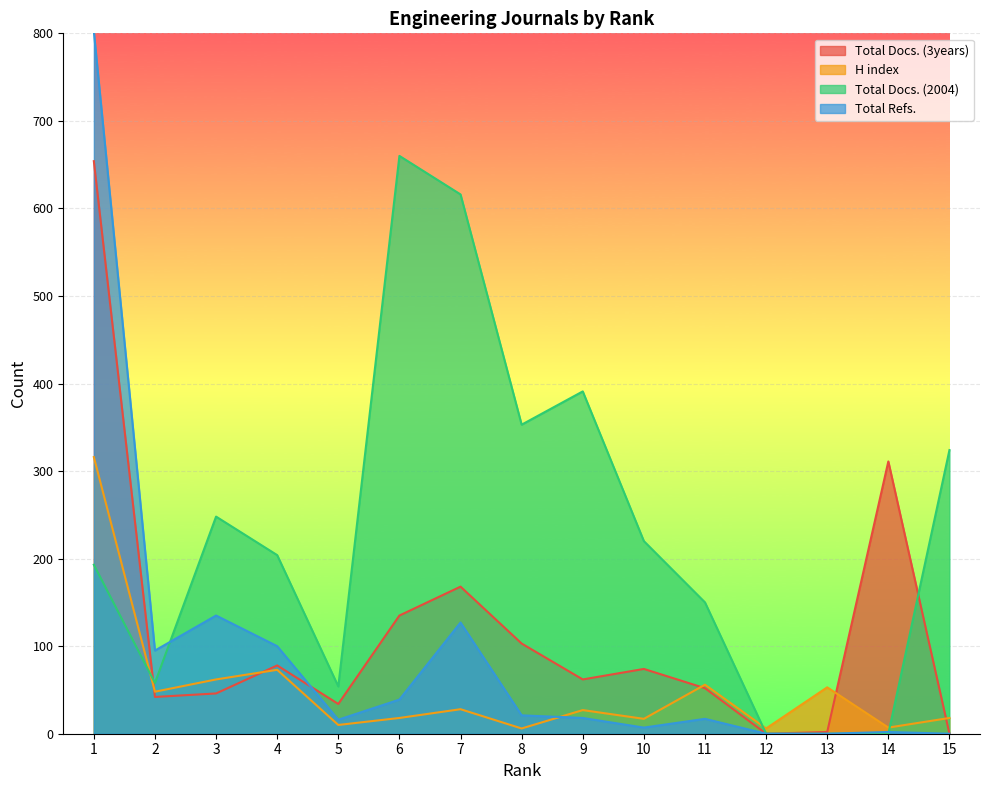

How many intersections are there between Total Docs. (3years) and Total Refs.?

1